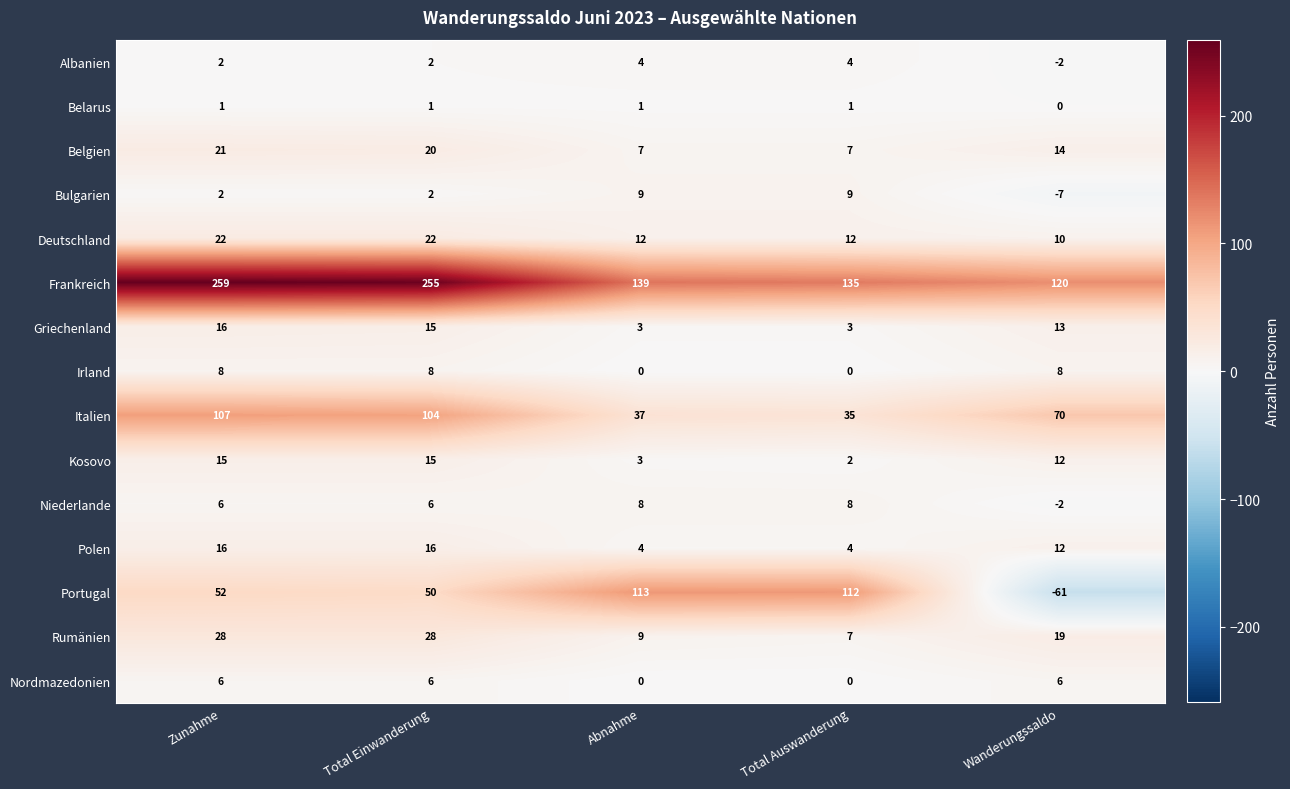

Is it true that Kosovo equals 3 at Abnahme?

True